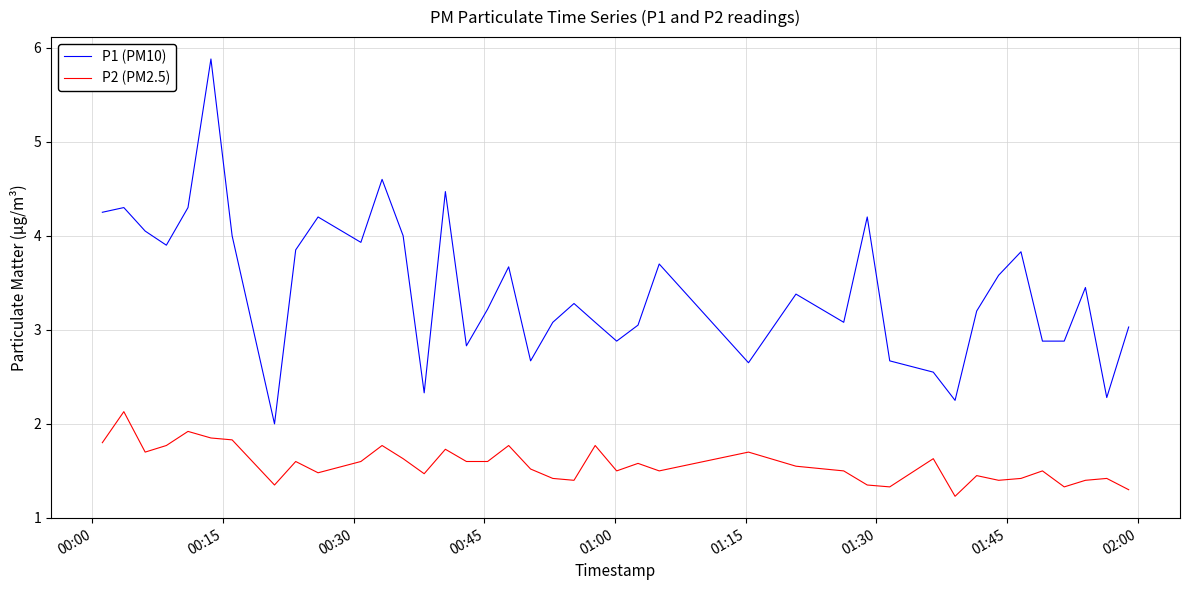

Which series has the largest total across all categories?

P1 (PM10)